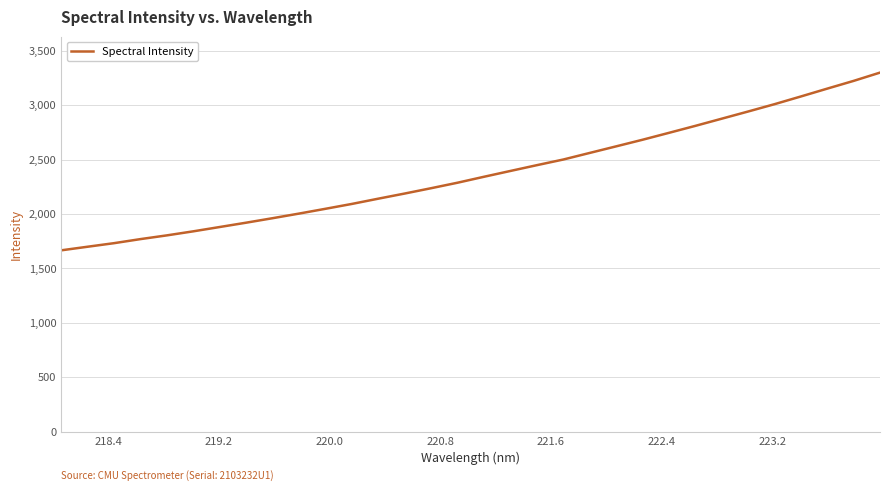

What is the smallest value displayed?

1665.5